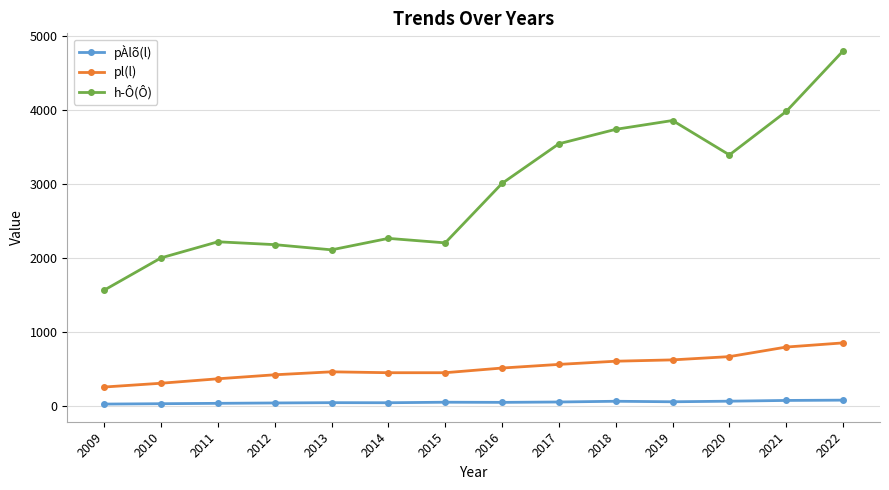

True or false: pl(l) has a value of 467.0 at 2013.

True